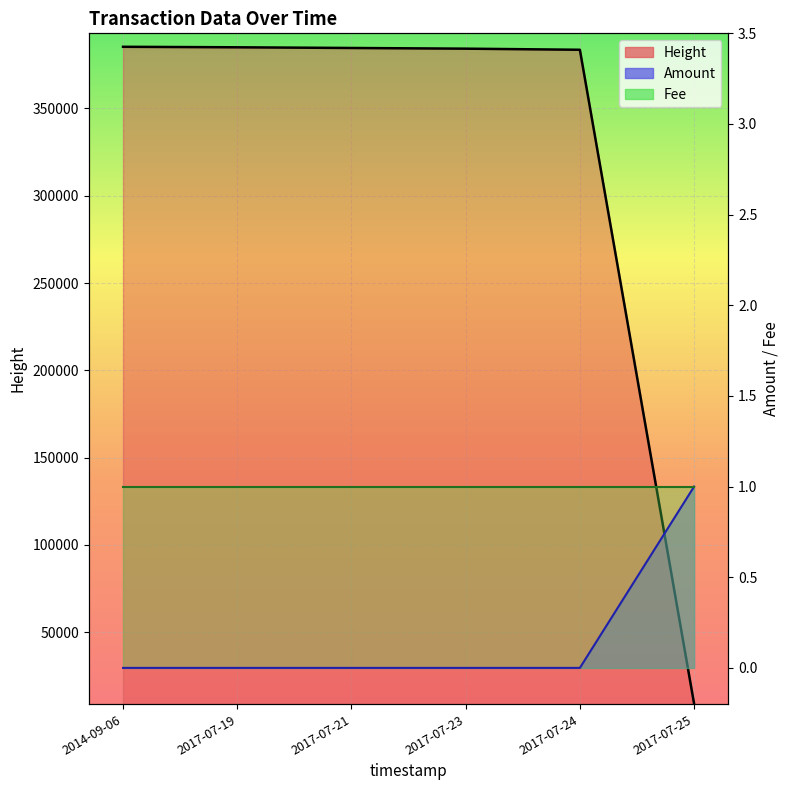

True or false: Height and Amount intersect in this chart.

False